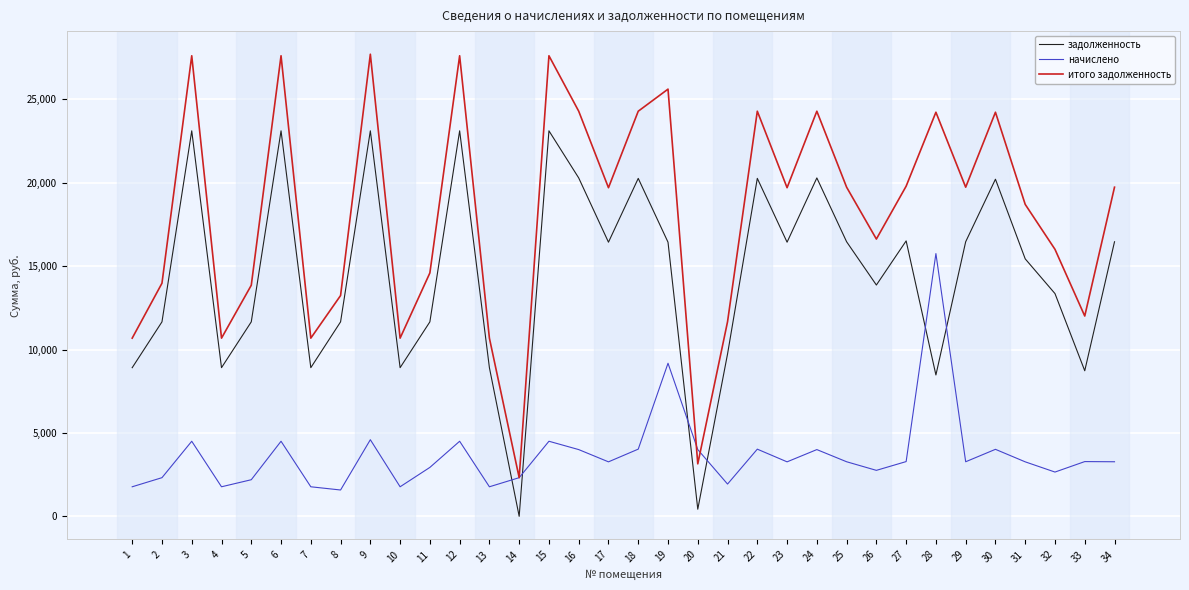

What is the total value across all series at 18?

48575.5